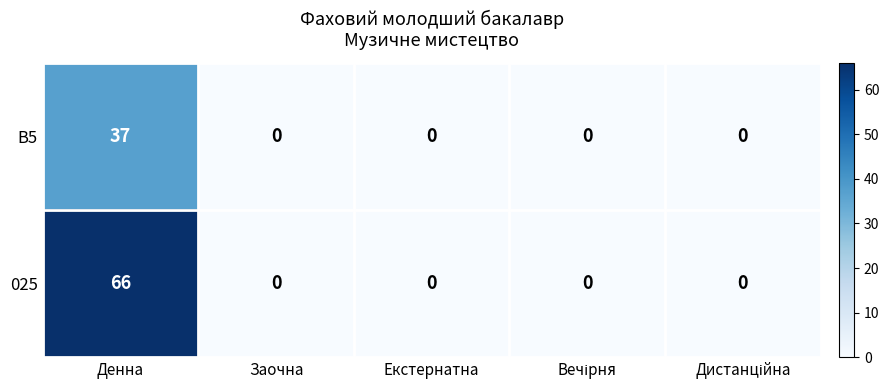

At Денна, list the series in order from largest to smallest.

025, B5